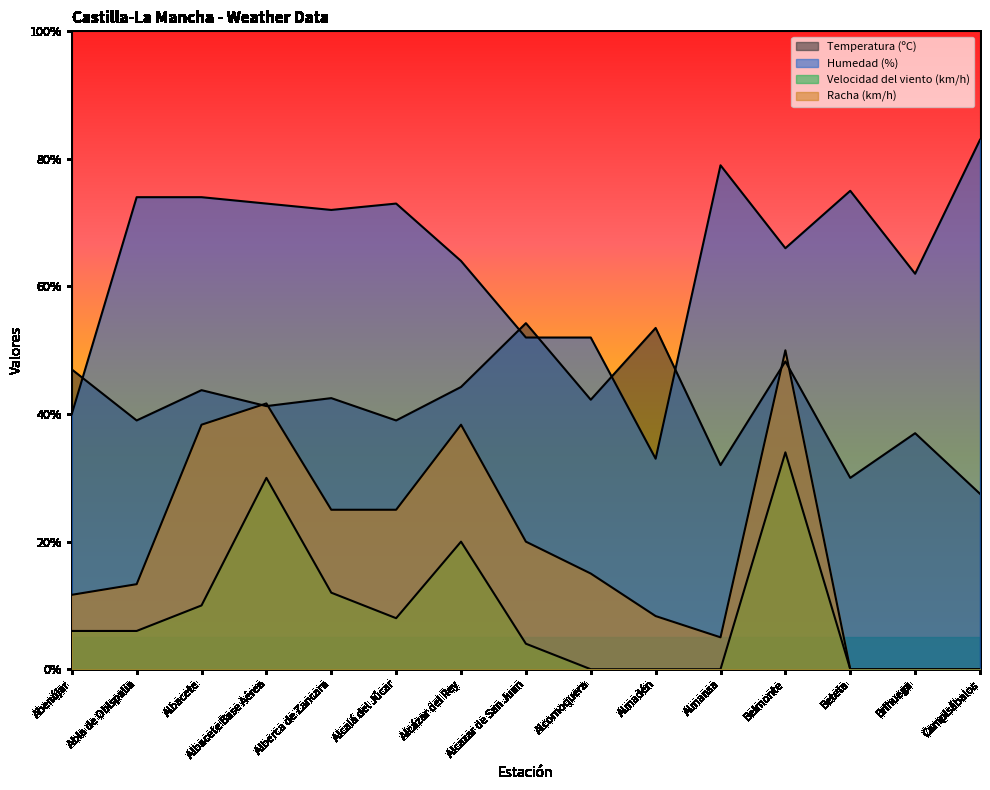

Where is Humedad (%) nearest to the value 58?

Brihuega